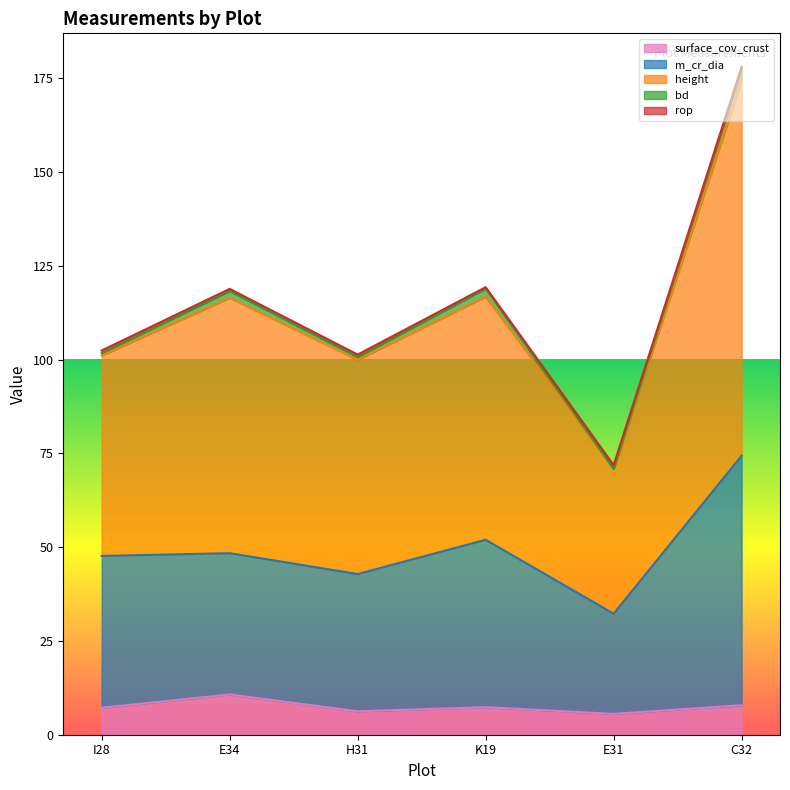

True or false: height and surface_cov_crust cross at least once.

False